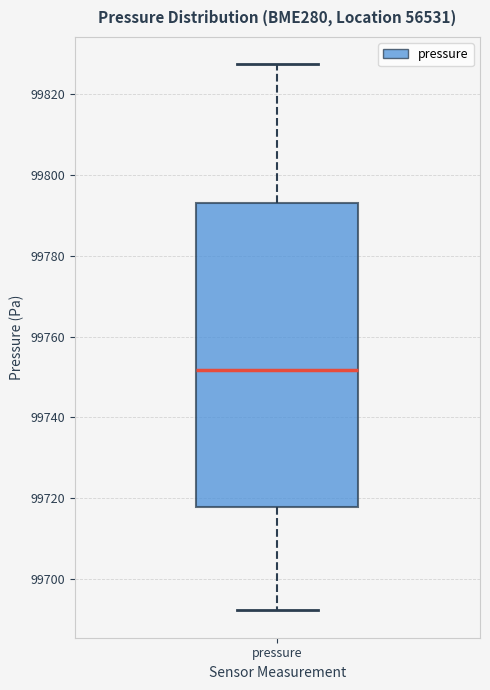

Transcribe this box plot: give where the median line is, the range the box spans, and where the two whiskers end, as read against the y-axis. The values are not printed on the chart, so give them approximately, as read against the axis.

median 99752, box 99718 to 99792, whiskers 99692 to 99828